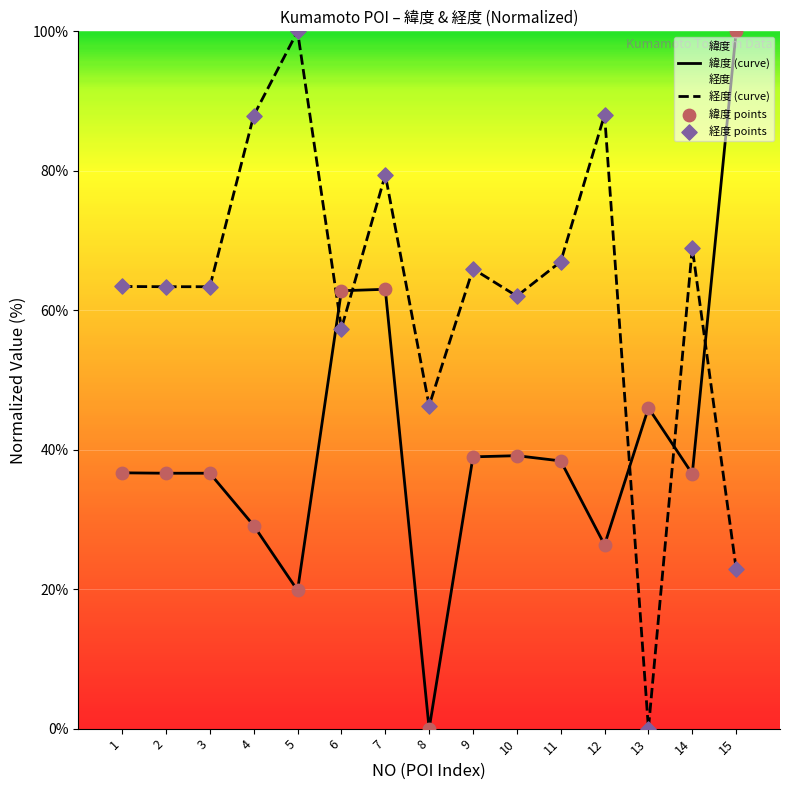

What is the total value across all series at 4?

117.0